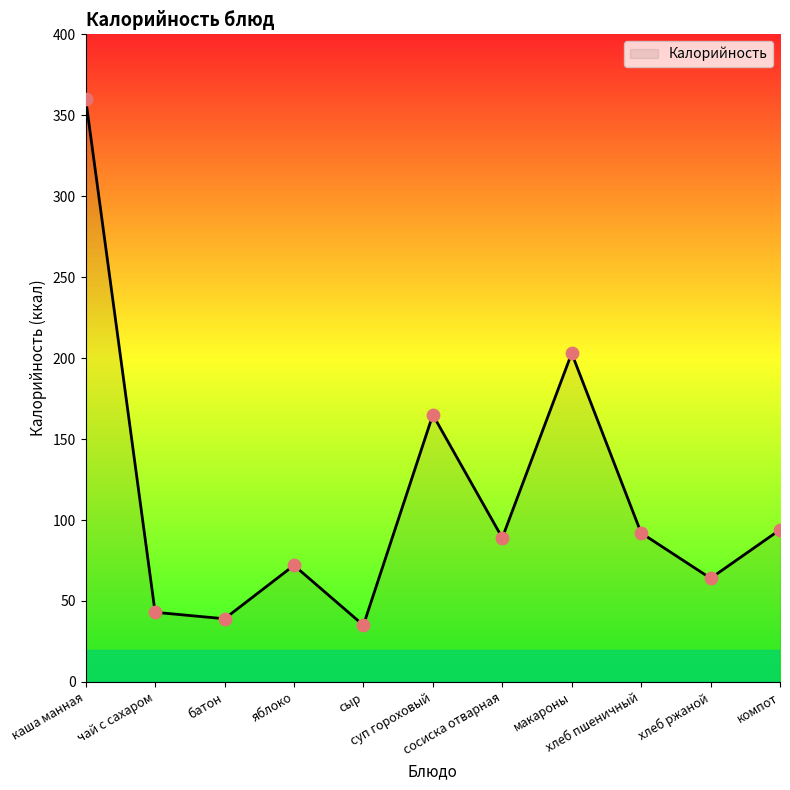

What is the ratio of the value at компот to the value at сыр?

2.7